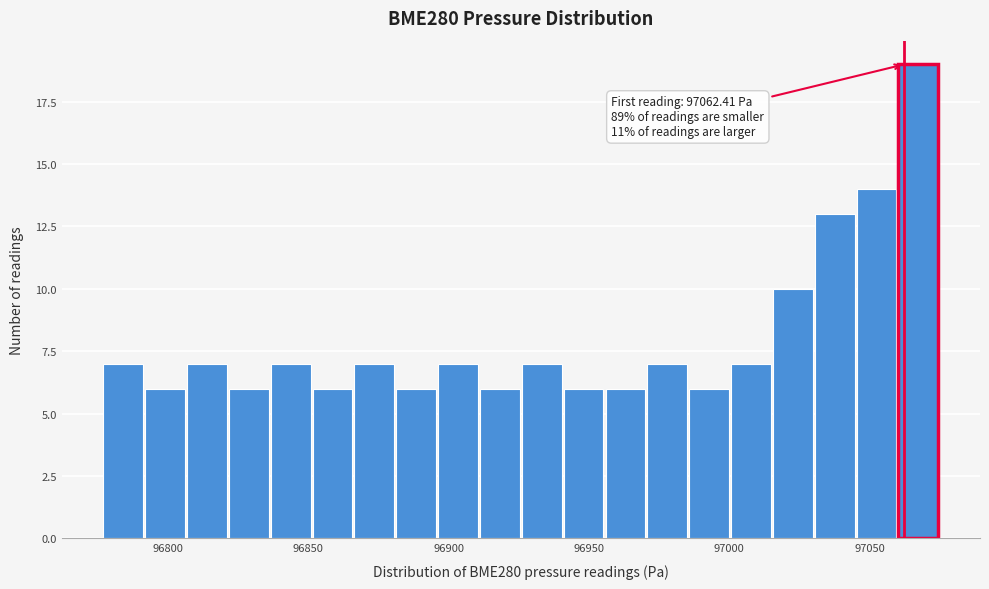

Around what value on the x-axis is the tallest bar? Give the approximate position of its centre, as read against the axis.

97065